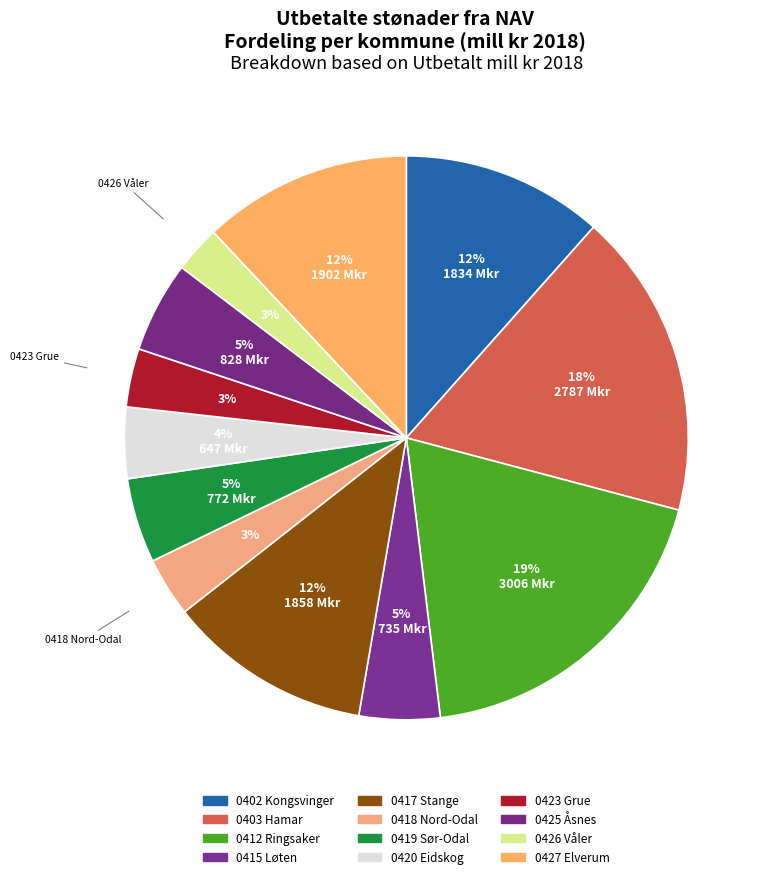

To the nearest percent, what portion does 0415 Løten represent?

5%